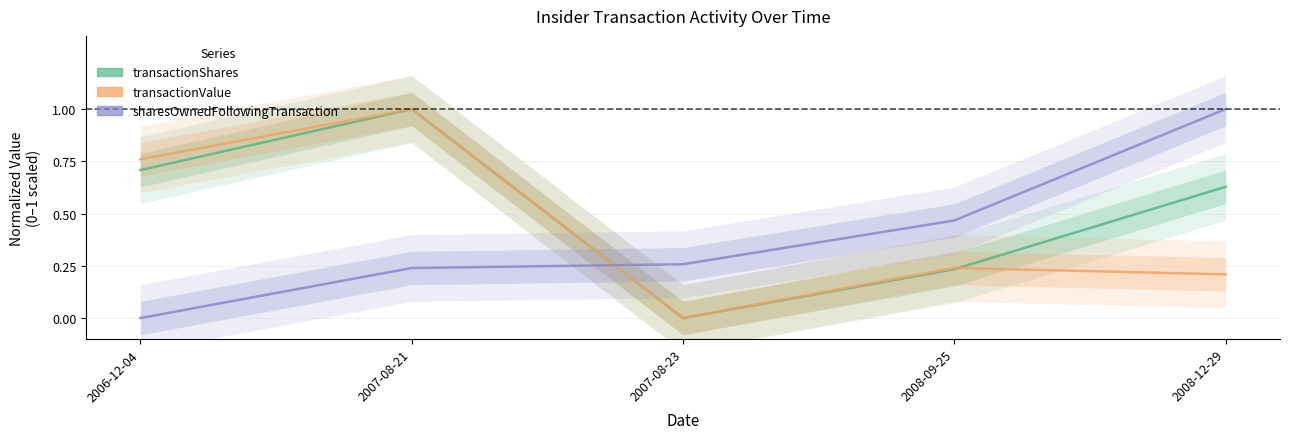

At which category is the sum across all series the highest?

2007-08-21